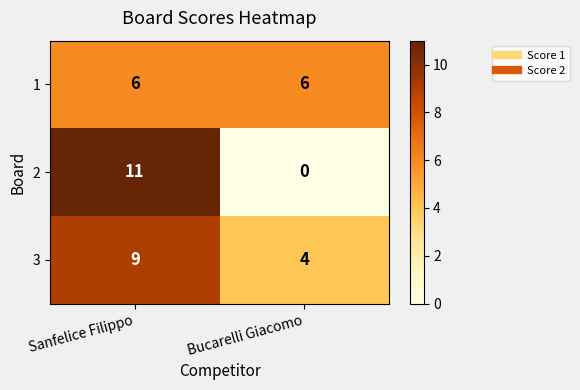

At Bucarelli Giacomo, list the series in order from smallest to largest.

2, 3, 1